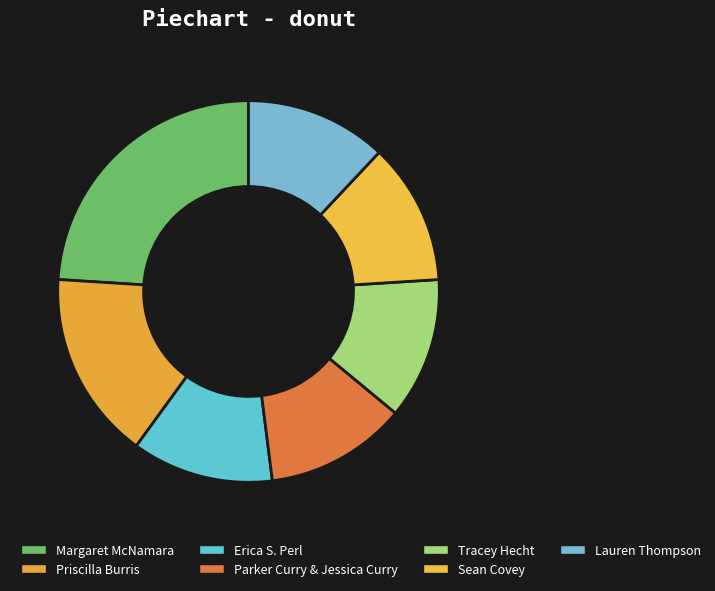

How many slices are in this pie chart?

7